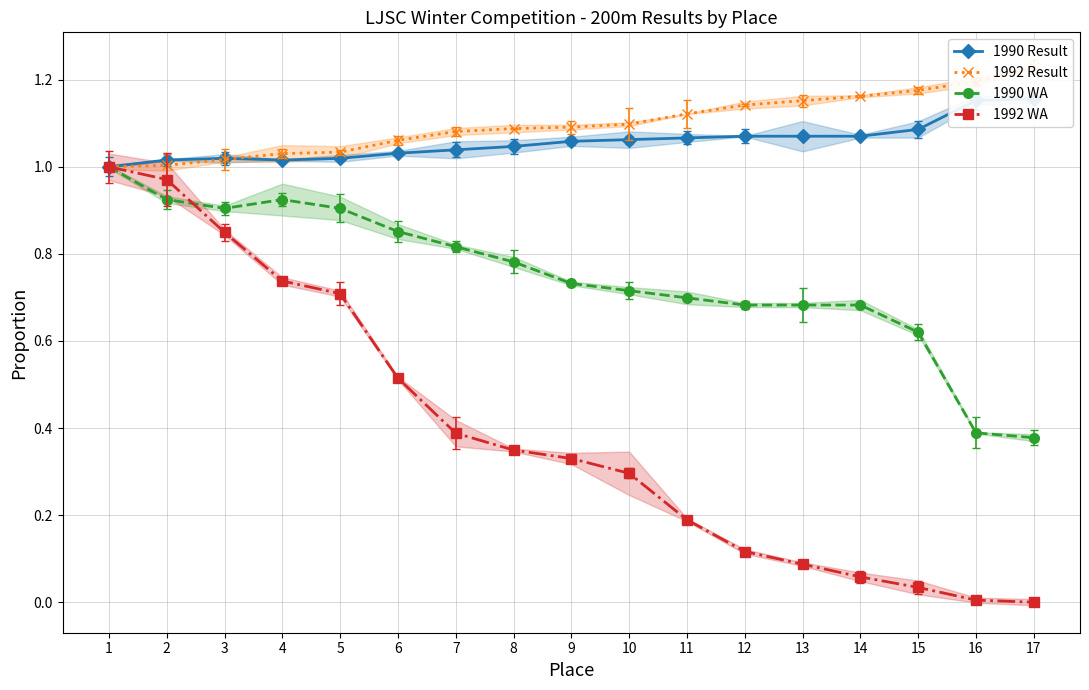

What is the value of the 1992 WA point at the 10th from the left?

0.3